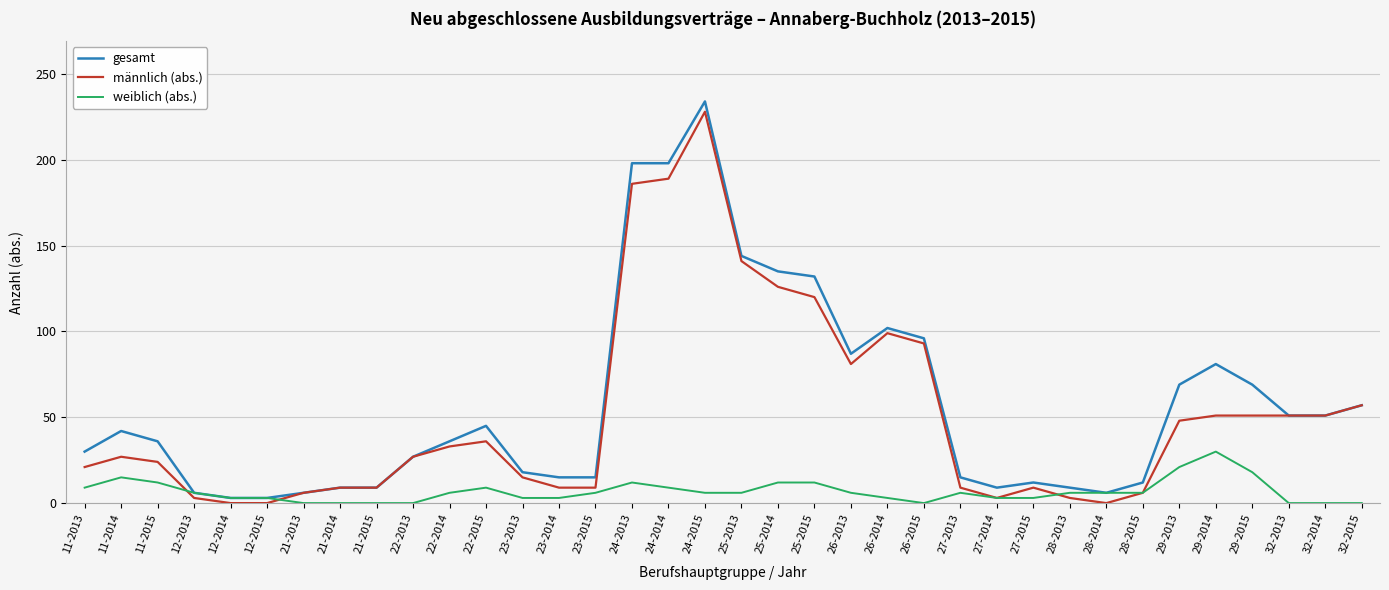

What value does the weiblich (abs.) series have at 26-2013, to the nearest 10?

10